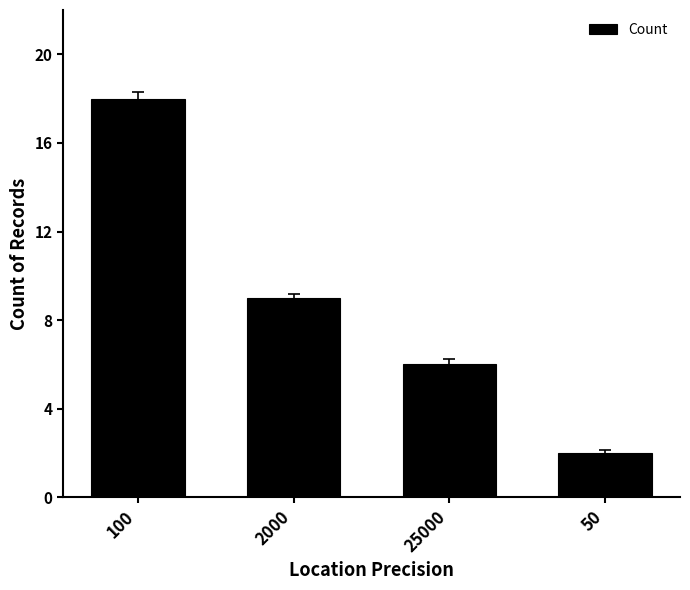

Between 100 and 2000, which is larger?

100